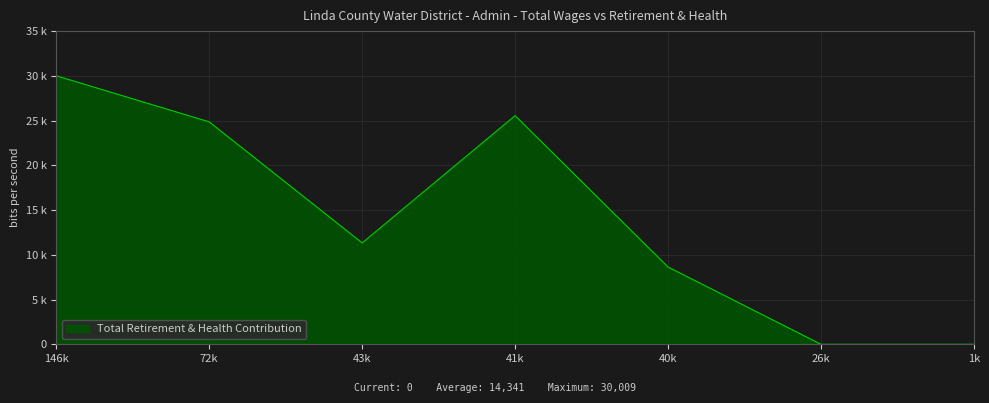

True or false: the data has more than 0 interior local peaks.

True